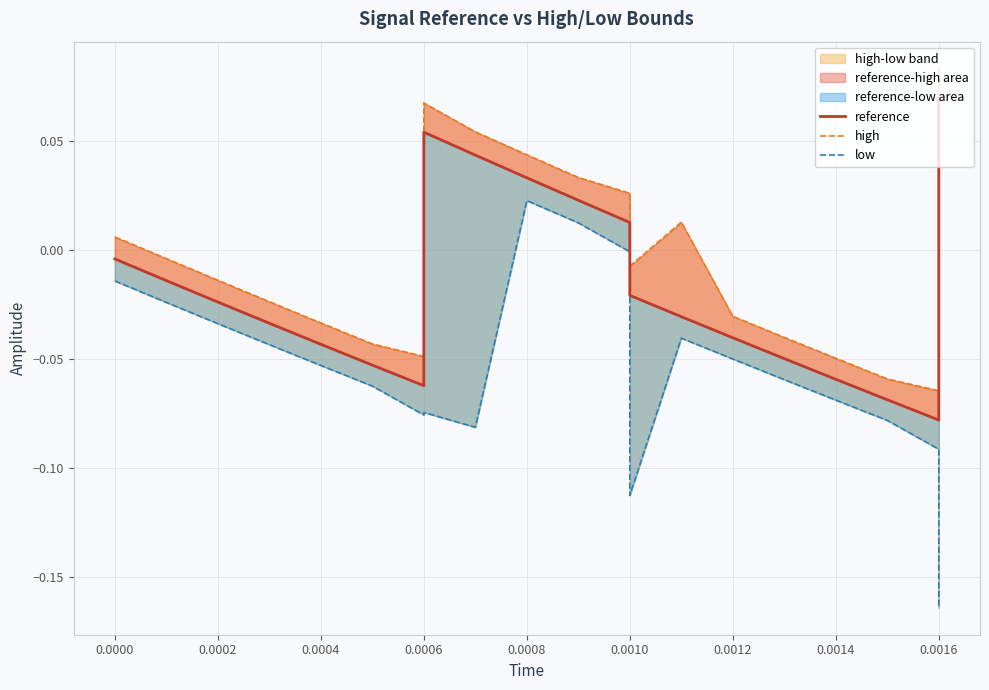

Does the chart display data point markers on the line(s)?

No